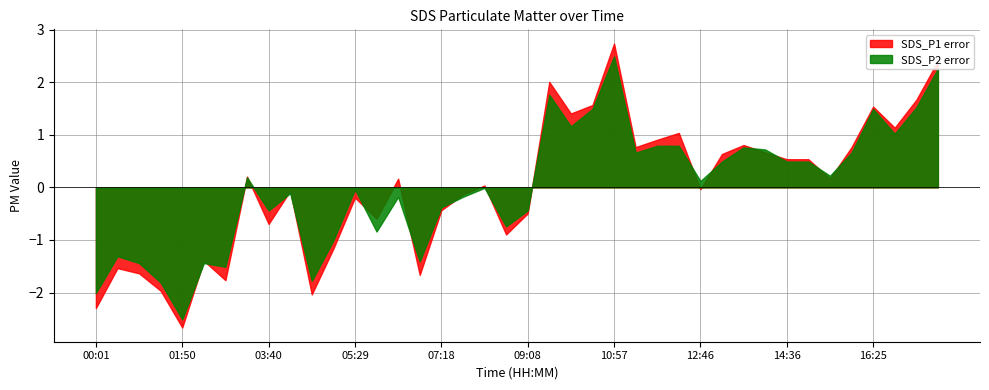

How many lines are shown in the chart?

2